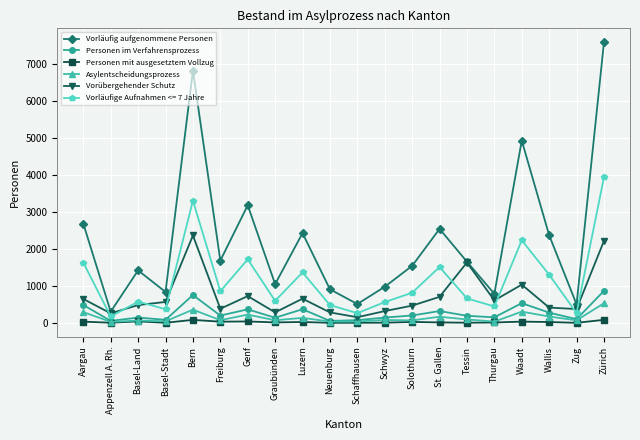

At which category does Vorläufig aufgenommene Personen reach its first local peak?

Basel-Land